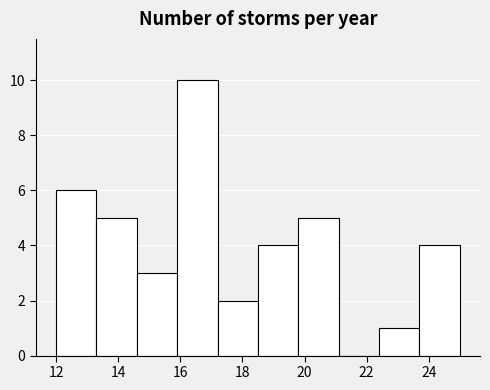

Reading left to right, list every bar in this chart as the range it spans on the x-axis followed by its height. Neither the bar edges nor the heights are printed on the chart, so give them approximately, as read against the axes.

12.0 to 13.3: 6
13.3 to 14.6: 5
14.6 to 15.9: 3
15.9 to 17.2: 10
17.2 to 18.5: 2
18.5 to 19.8: 4
19.8 to 21.1: 5
21.1 to 22.4: 0
22.4 to 23.7: 1
23.7 to 25.0: 4